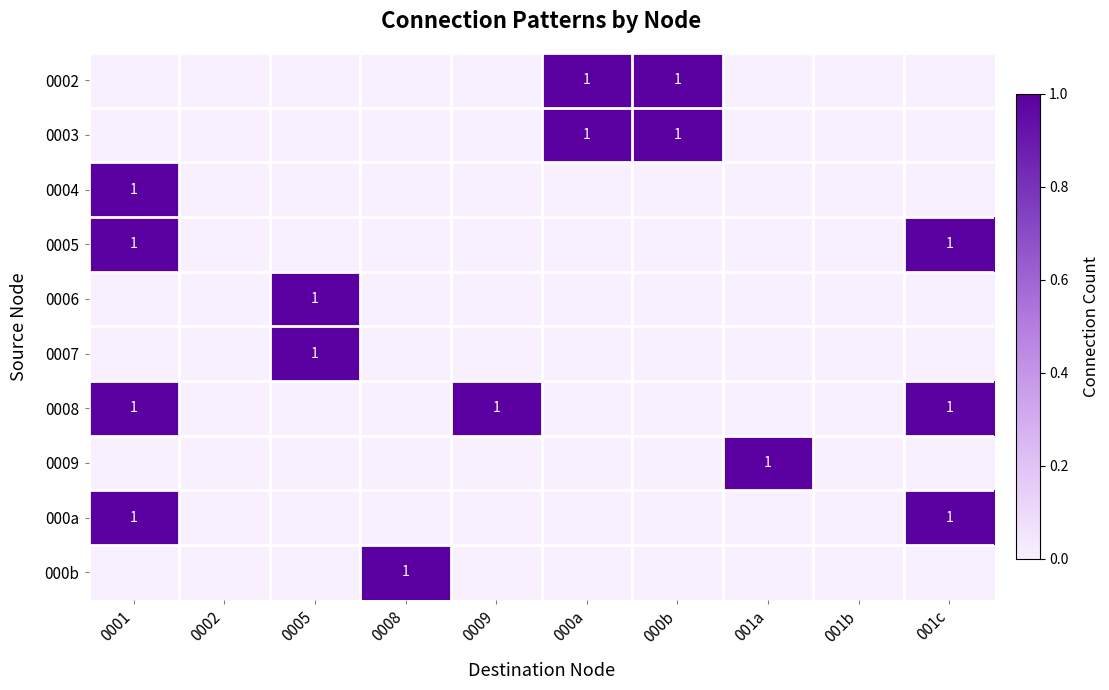

What is the greatest value displayed?

1